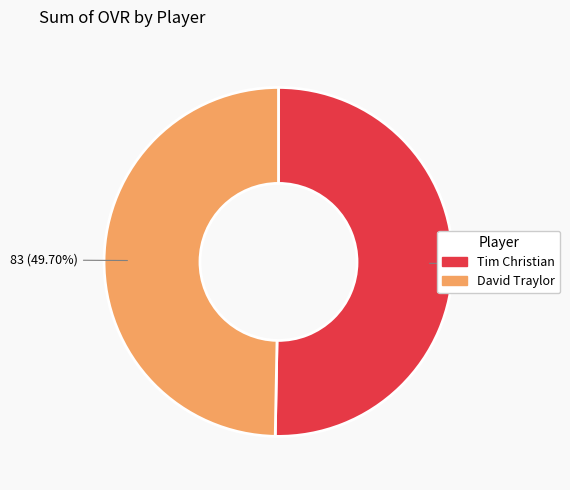

Which slice represents more than half of the pie?

Tim Christian